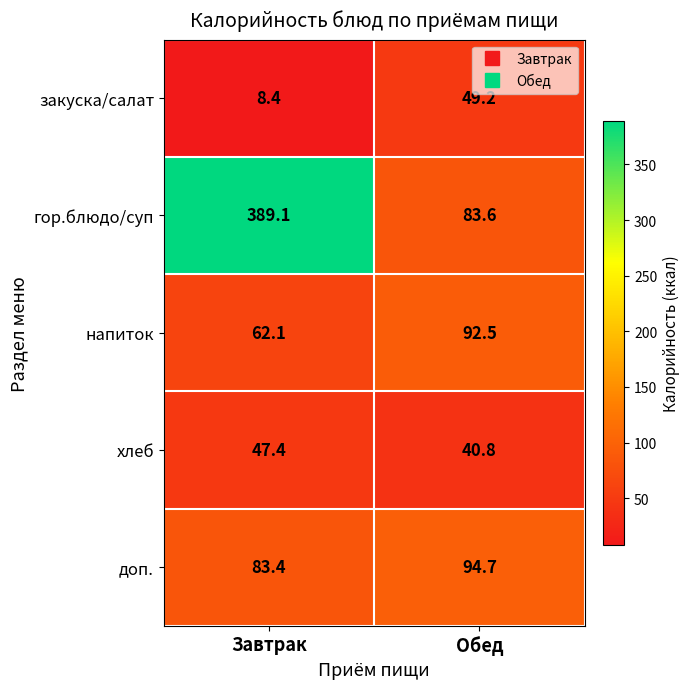

Rank the series at Завтрак from highest to lowest value.

гор.блюдо/суп, доп., напиток, хлеб, закуска/салат